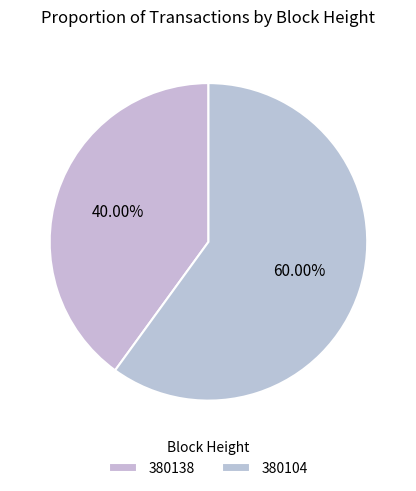

Which slice is the smallest?

380138